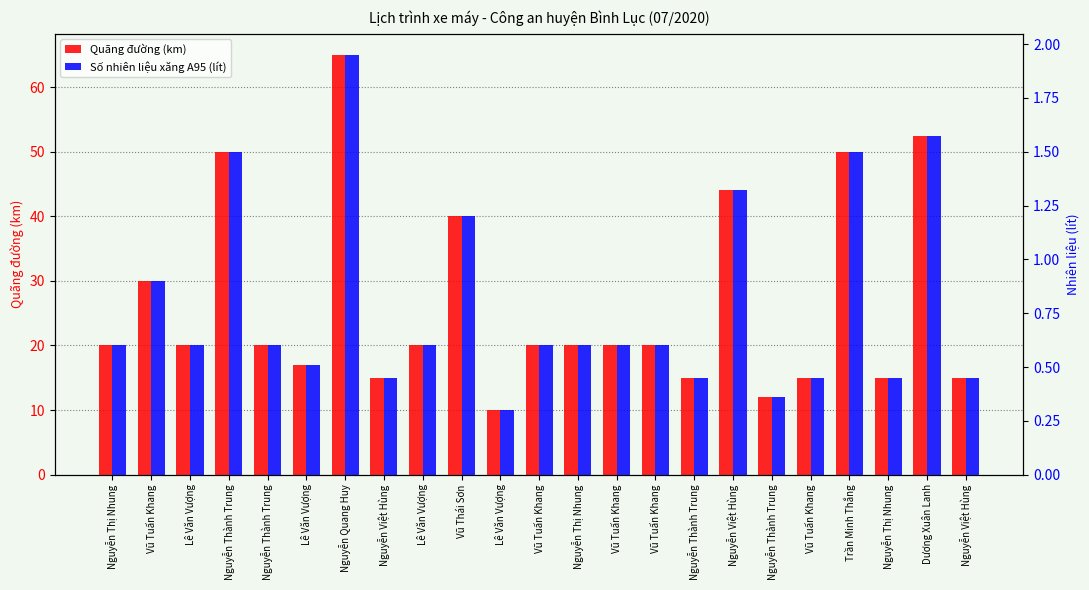

What is the difference between the maximum and minimum values in the Quãng đường (km) series?

55.0